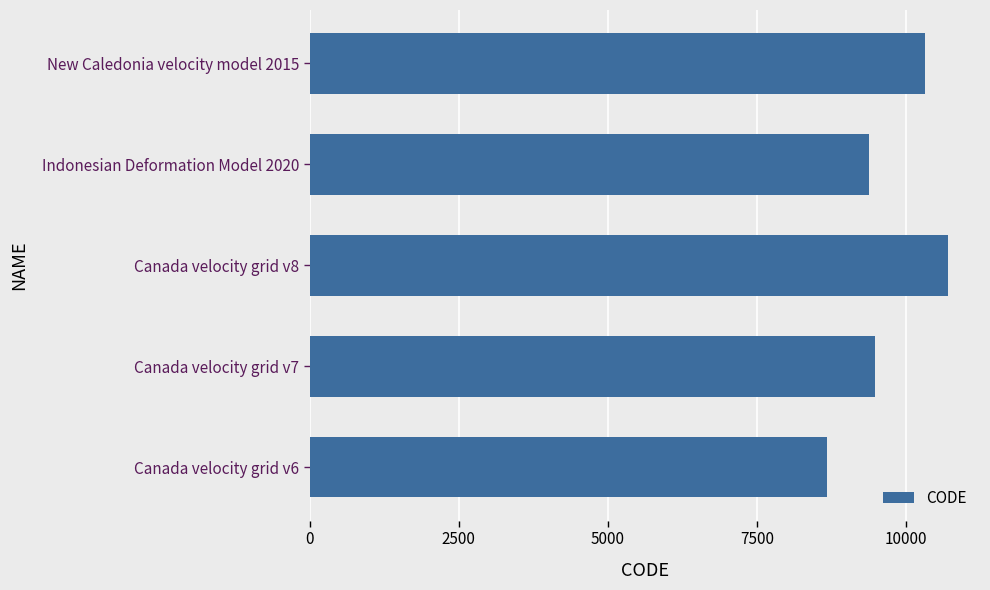

Rank the categories by value from lowest to highest.

Canada velocity grid v6, Indonesian Deformation Model 2020, Canada velocity grid v7, New Caledonia velocity model 2015, Canada velocity grid v8